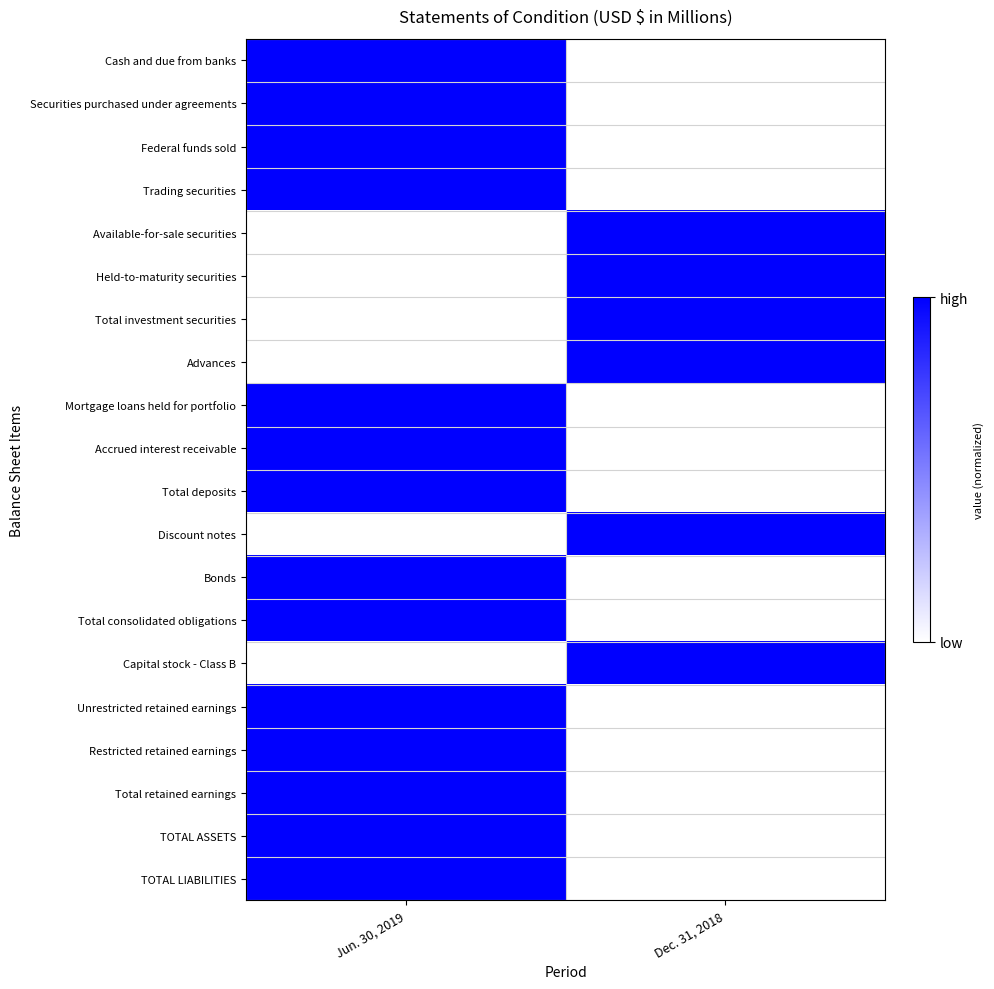

Which has a higher value, Dec. 31, 2018 or Jun. 30, 2019?

Jun. 30, 2019